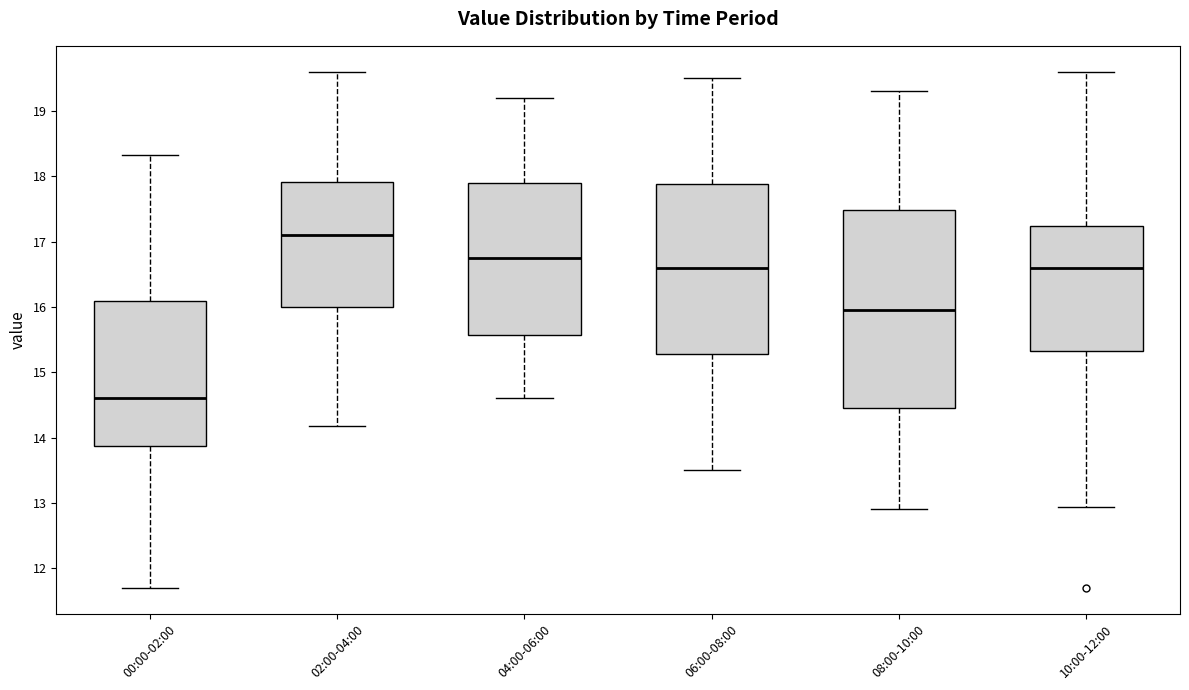

Comparing the boxes themselves (not the whiskers), which one is the tallest?

08:00-10:00